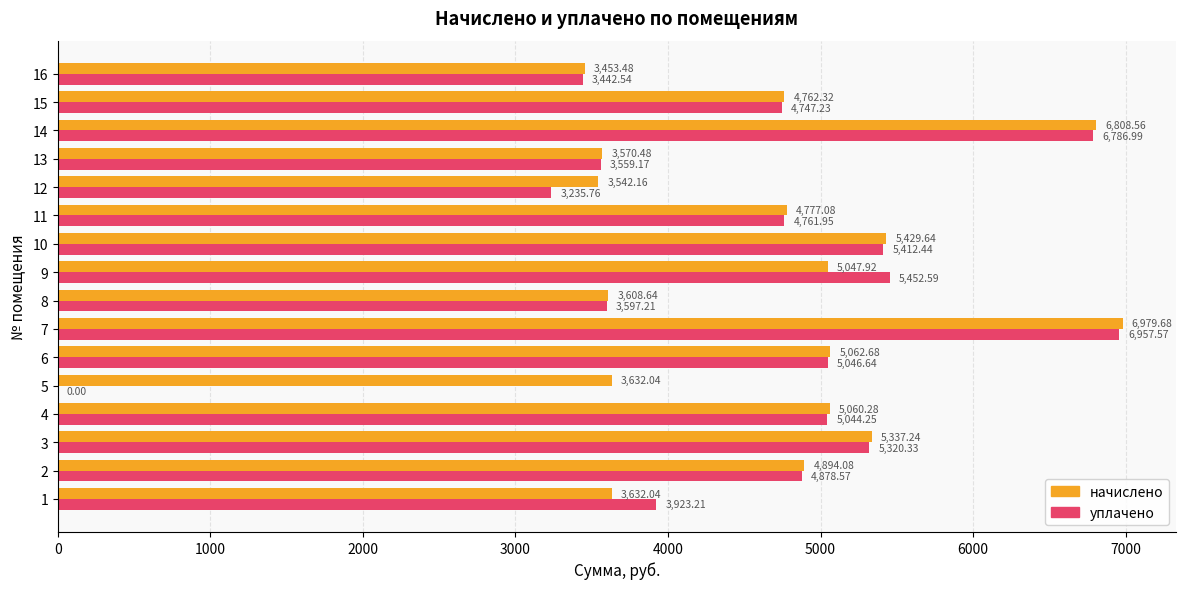

What is the sum of the уплачено values at 12 and 6?

8282.4